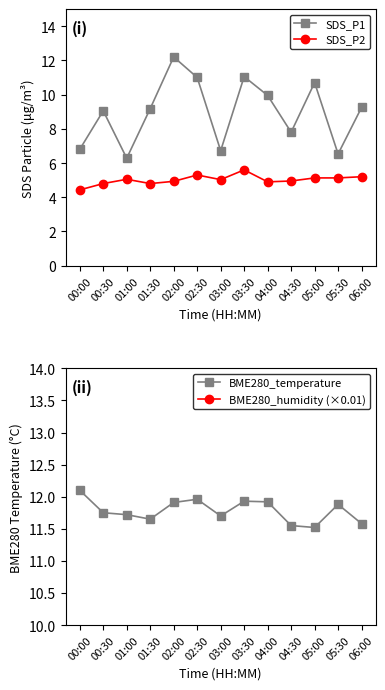

What is the approximate value of SDS_P1 at 02:00?

12.2